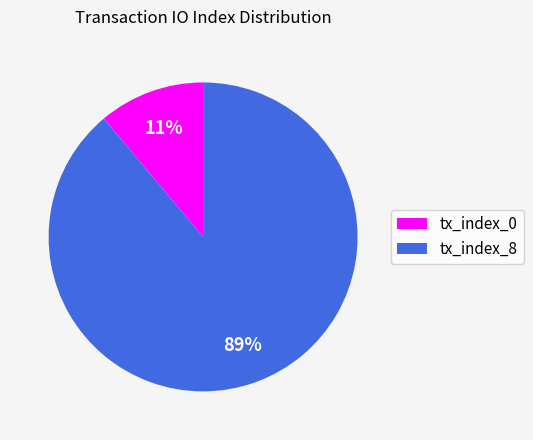

Which slice is the largest?

tx_index_8